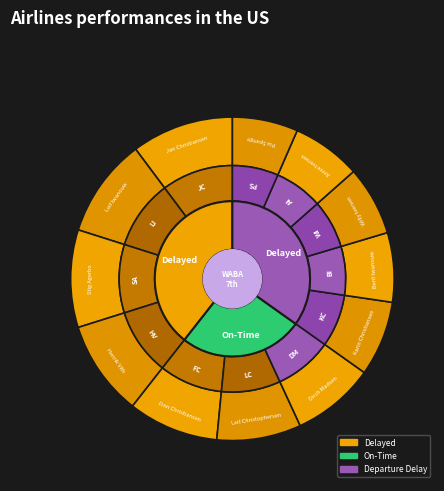

To the nearest percent, what percentage of the pie is Dirch Madsen?

8%